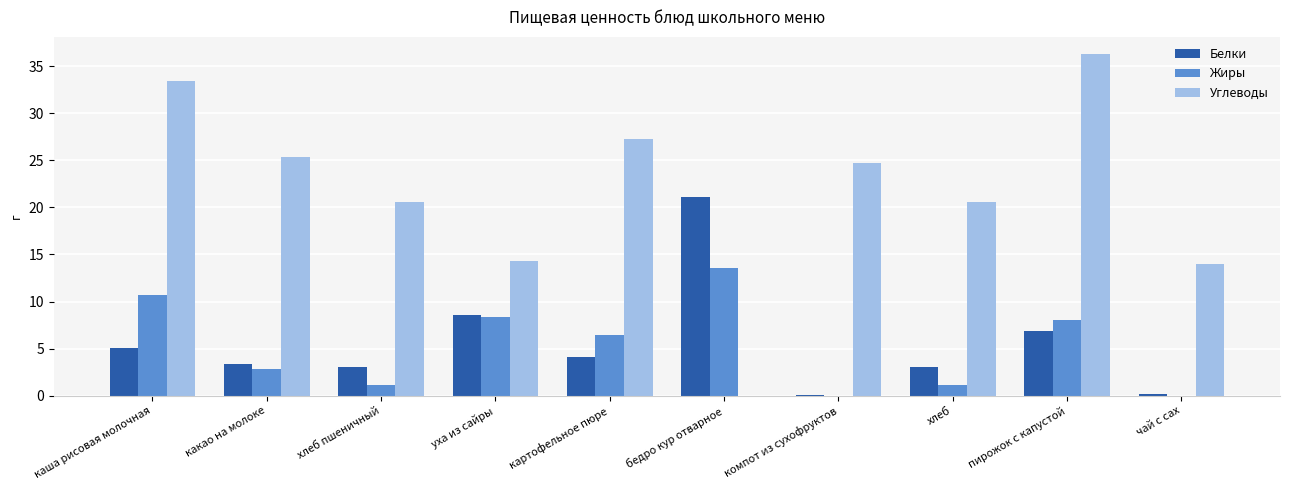

Which series has the largest range (max minus min)?

Углеводы